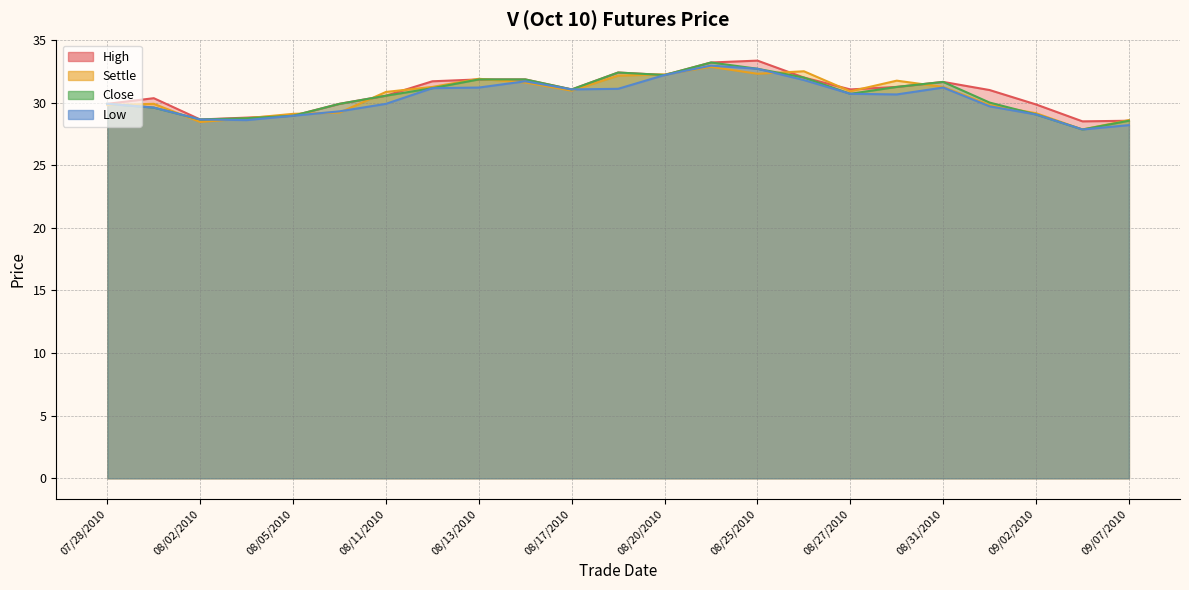

At which label is Close closest to 30?

09/01/2010